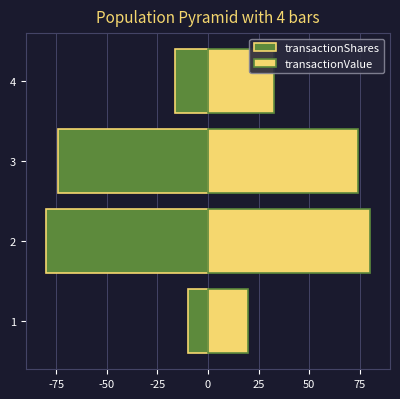

True or false: transactionShares has a value of -74.3 at 3.

True